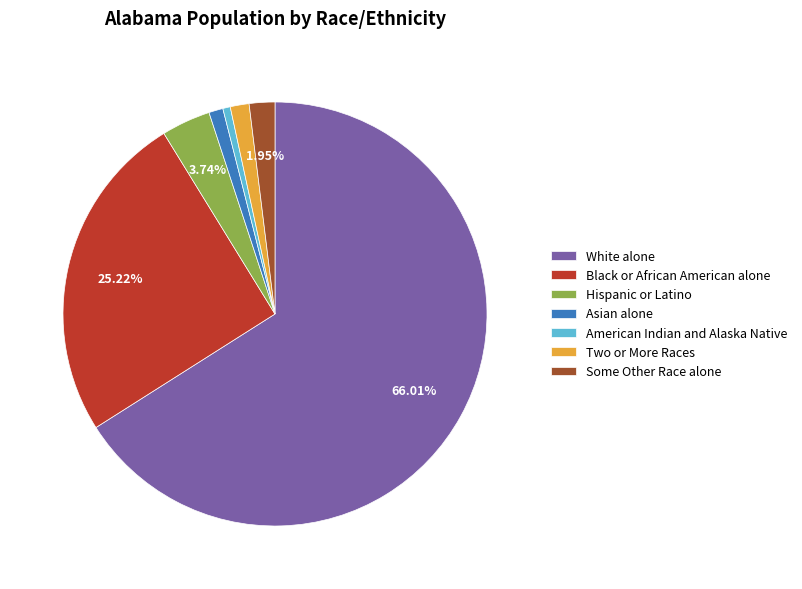

To the nearest percent, what is the difference between the largest and smallest slice percentages?

65%